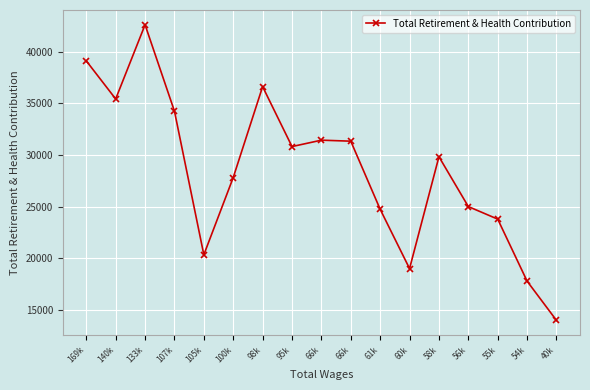

What is the label of the 14th point from the left?

56k